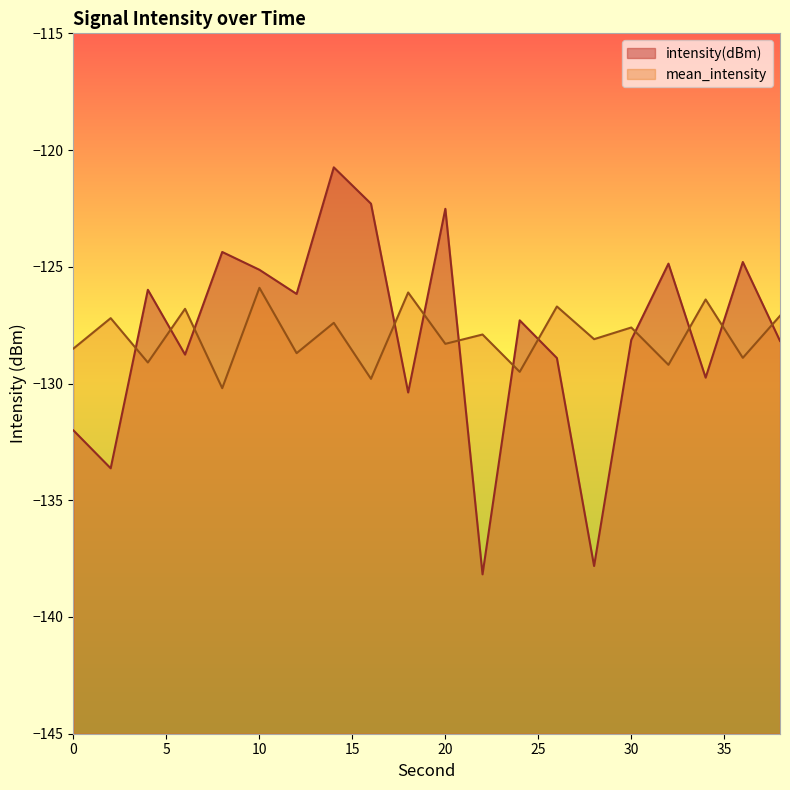

What is the spread (max minus min) of values at 28?

9.7